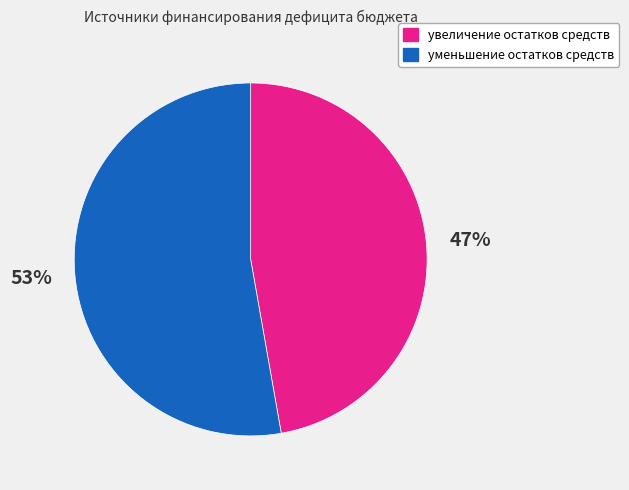

Does увеличение остатков средств account for over 50% of the chart?

No